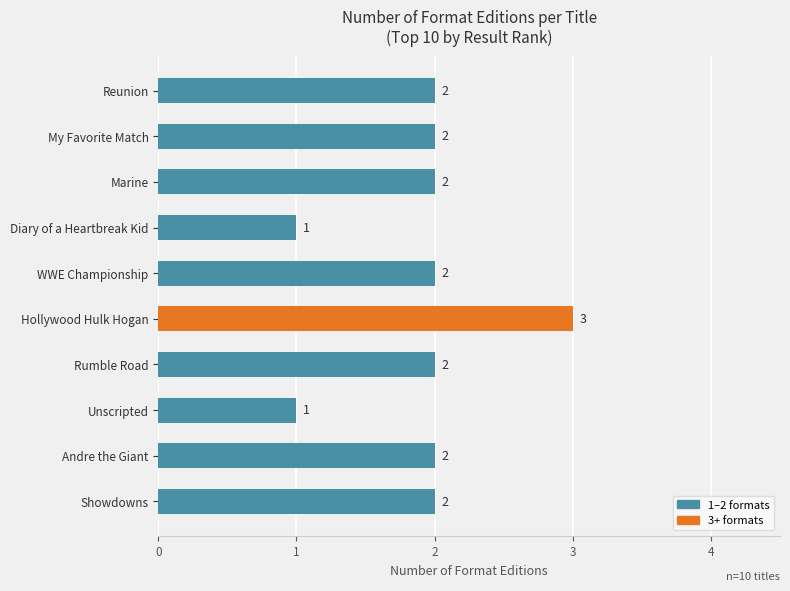

How many bars are there in total?

10